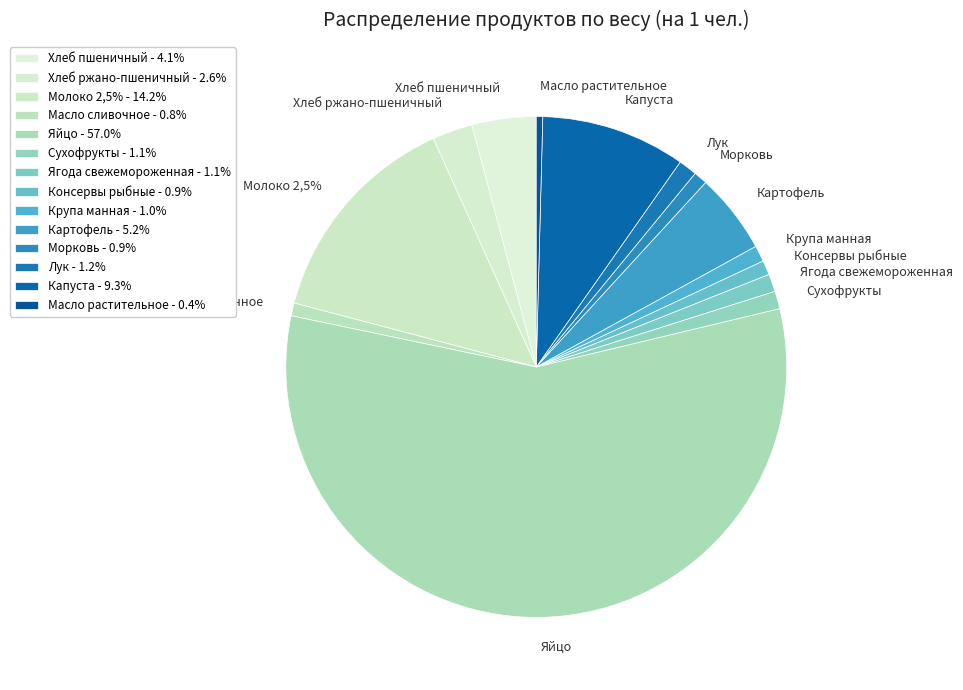

How many slices are in this pie chart?

14